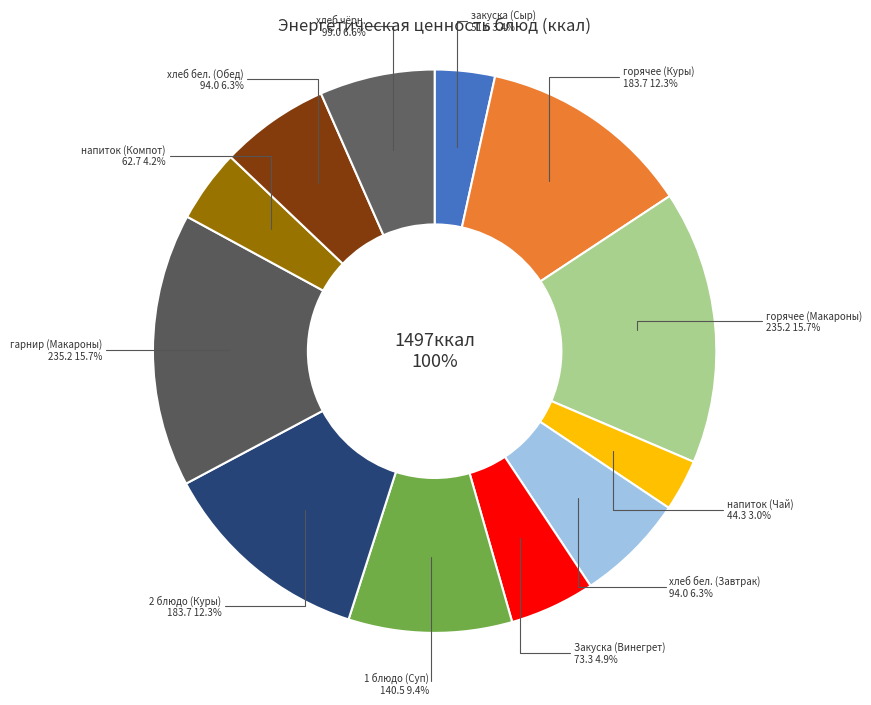

Combined, do Обед and Завтрак account for over 50%?

Yes